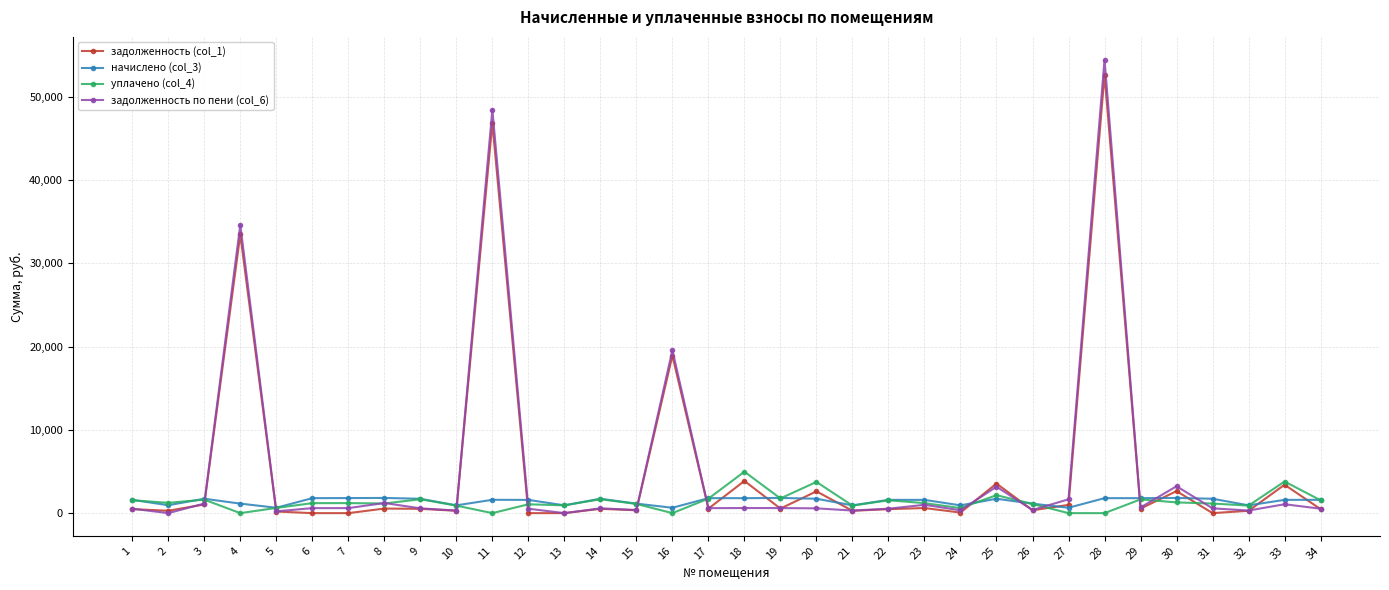

What is the maximum value shown in the chart?

54472.5